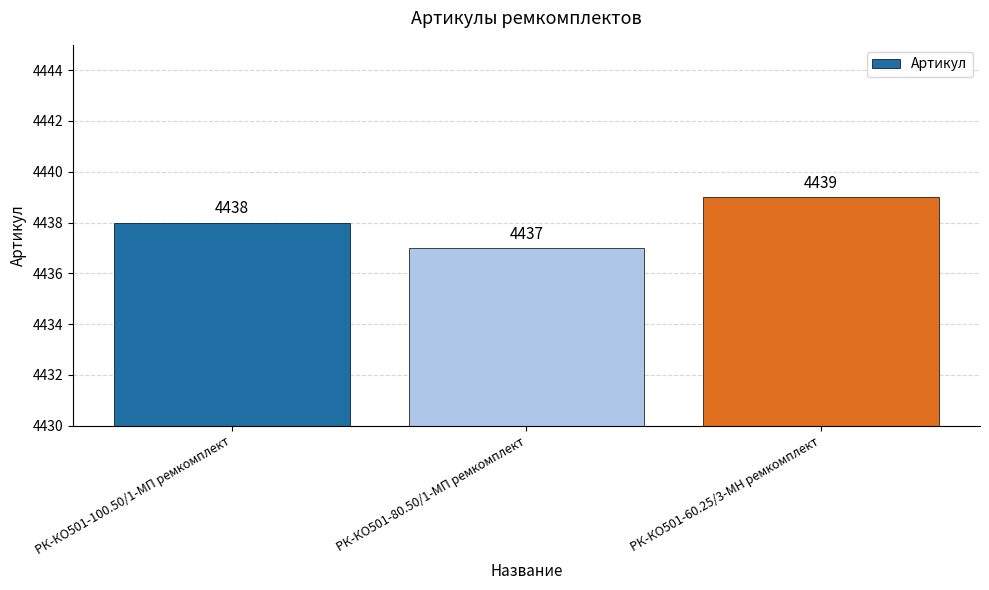

Reading left to right, what are all the values shown in this chart?

4438	4437	4439